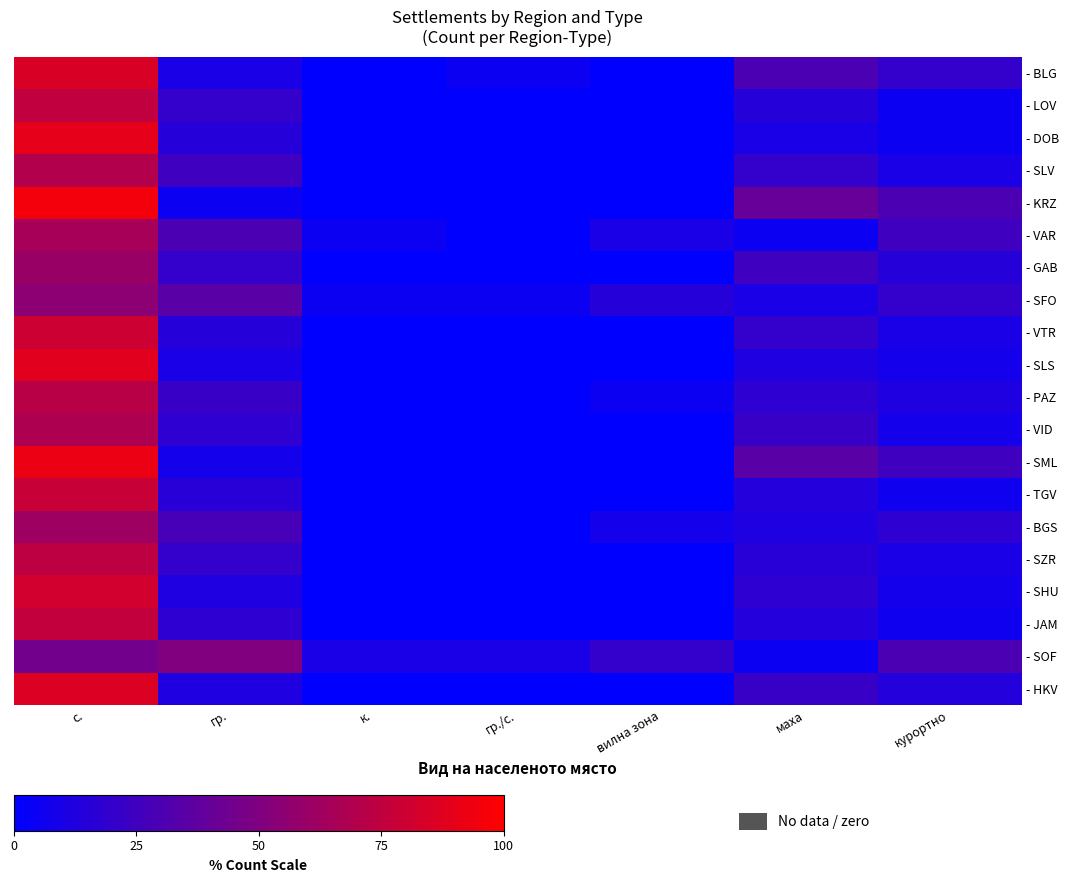

Reading left to right, list all the values displayed in this chart.

- BLG: с.=85	гр.=10	к.=0	гр./с.=5	вилна зона=0	маха=30	курортно=20
- LOV: с.=75	гр.=20	к.=0	гр./с.=0	вилна зона=0	маха=15	курортно=5
- DOB: с.=90	гр.=15	к.=0	гр./с.=0	вилна зона=0	маха=10	курортно=5
- SLV: с.=70	гр.=25	к.=0	гр./с.=0	вилна зона=0	маха=20	курортно=10
- KRZ: с.=95	гр.=5	к.=0	гр./с.=0	вилна зона=0	маха=40	курортно=30
- VAR: с.=65	гр.=30	к.=5	гр./с.=0	вилна зона=10	маха=5	курортно=25
- GAB: с.=60	гр.=20	к.=0	гр./с.=0	вилна зона=0	маха=25	курортно=15
- SFO: с.=55	гр.=35	к.=5	гр./с.=5	вилна зона=15	маха=10	курортно=20
- VTR: с.=80	гр.=15	к.=0	гр./с.=0	вилна зона=0	маха=20	курортно=10
- SLS: с.=88	гр.=10	к.=0	гр./с.=0	вилна зона=0	маха=12	курортно=8
- PAZ: с.=72	гр.=22	к.=0	гр./с.=0	вилна зона=5	маха=18	курортно=12
- VID: с.=68	гр.=18	к.=0	гр./с.=0	вилна зона=0	маха=22	курортно=8
- SML: с.=92	гр.=8	к.=0	гр./с.=0	вилна зона=0	маха=35	курортно=25
- TGV: с.=78	гр.=16	к.=0	гр./с.=0	вилна зона=0	маха=14	курортно=6
- BGS: с.=62	гр.=28	к.=0	гр./с.=0	вилна зона=8	маха=12	курортно=18
- SZR: с.=74	гр.=20	к.=0	гр./с.=0	вилна зона=0	маха=16	курортно=10
- SHU: с.=82	гр.=12	к.=0	гр./с.=0	вилна зона=0	маха=18	курортно=8
- JAM: с.=76	гр.=18	к.=0	гр./с.=0	вилна зона=0	маха=14	курортно=6
- SOF: с.=45	гр.=50	к.=10	гр./с.=10	вилна зона=20	маха=5	курортно=30
- HKV: с.=86	гр.=12	к.=0	гр./с.=0	вилна зона=0	маха=22	курортно=14